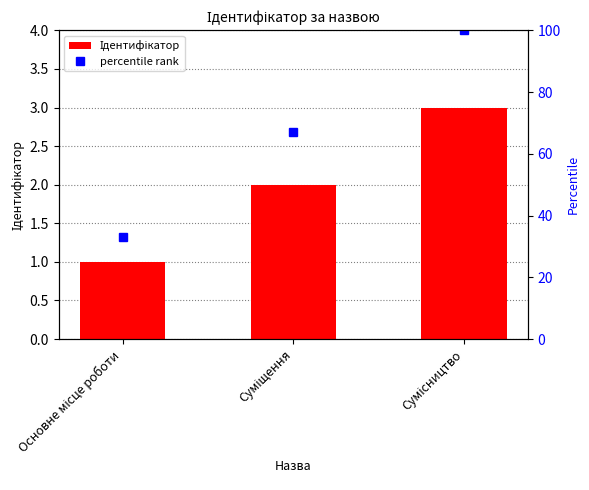

The value of percentile rank at Основне місце роботи is 33. True or false?

True